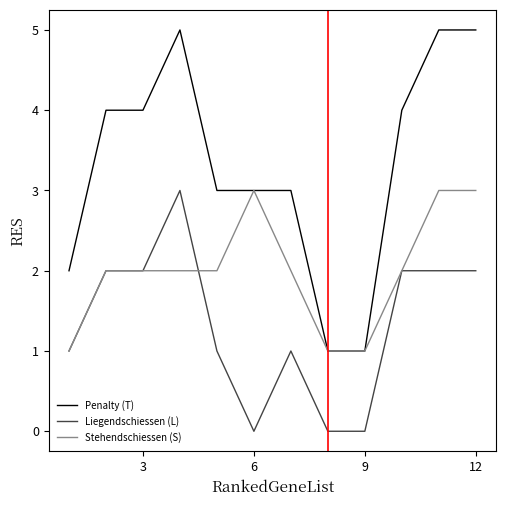

What is the highest value of the Stehendschiessen (S) series?

3